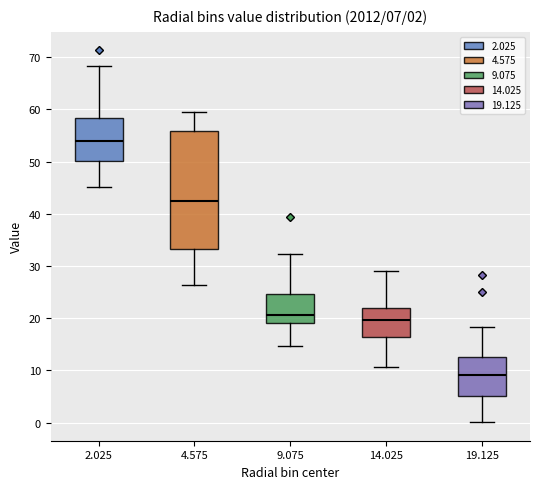

Which box has the lowest median line?

19.125